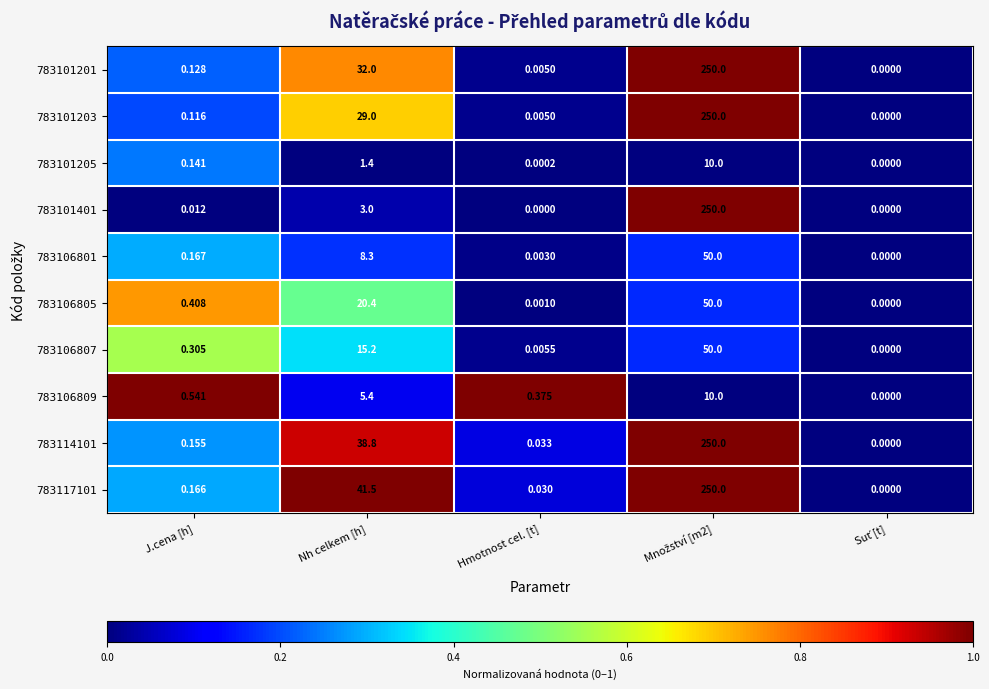

Where is 783106801 nearest to the value 25?

Nh celkem [h]